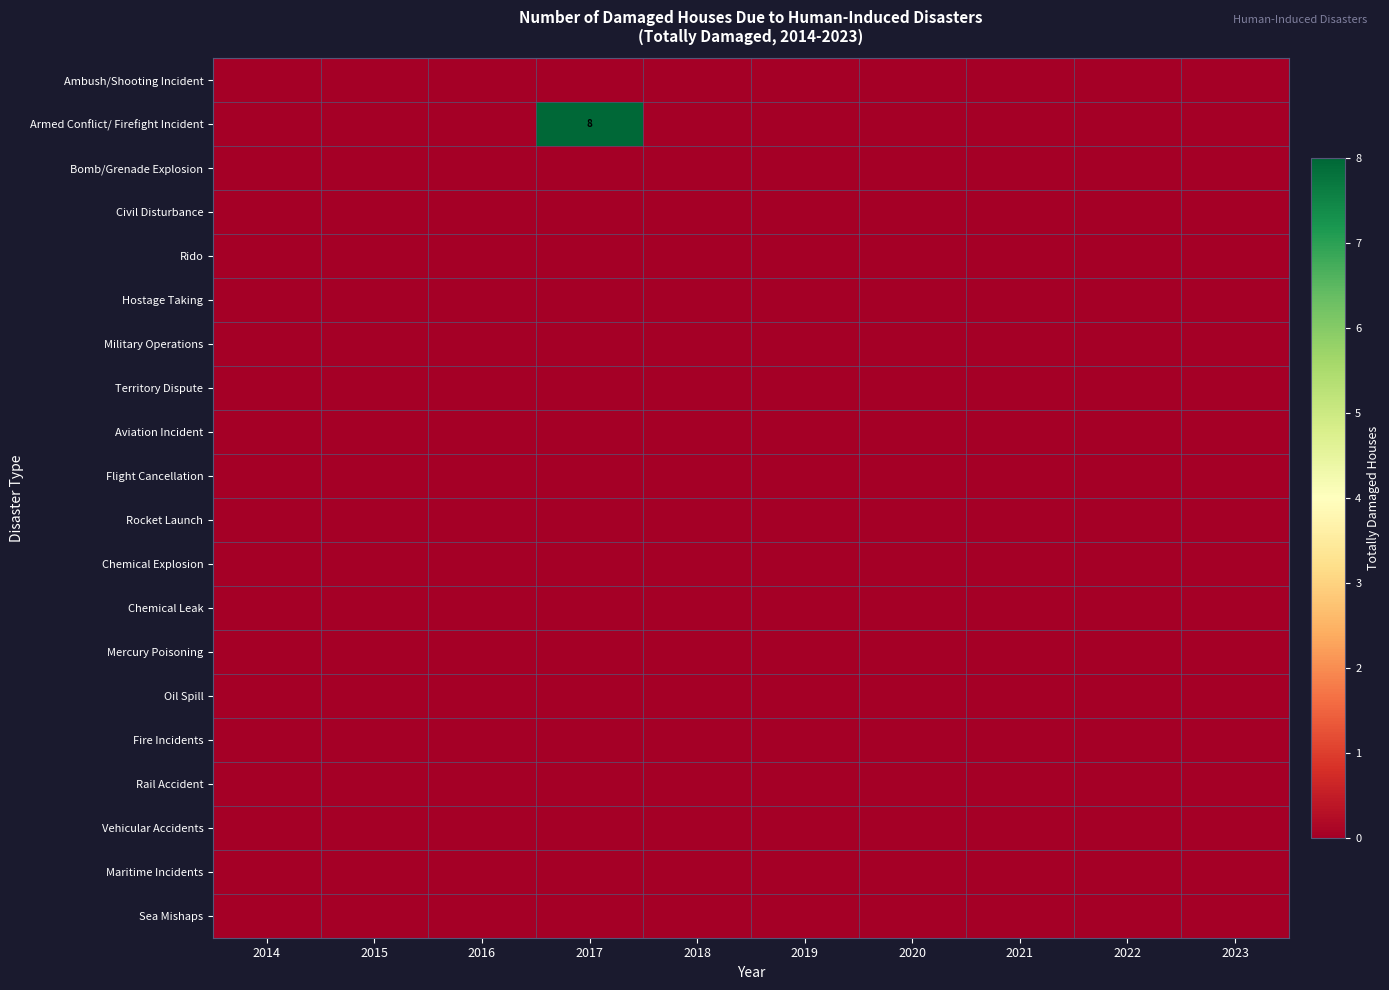

Where is Chemical Explosion nearest to the value 0?

2014